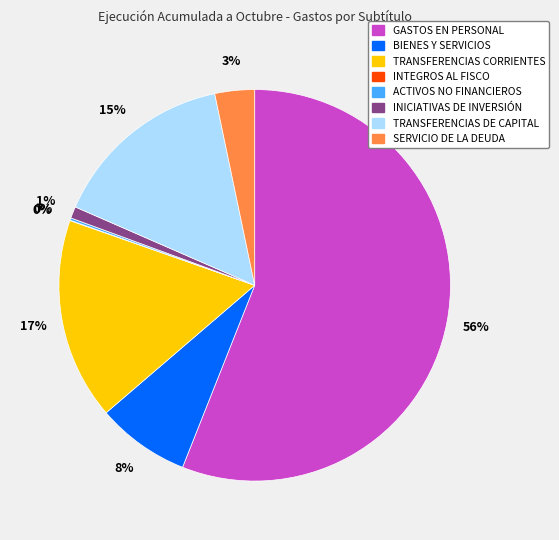

Which category has the biggest portion of the pie?

GASTOS EN PERSONAL